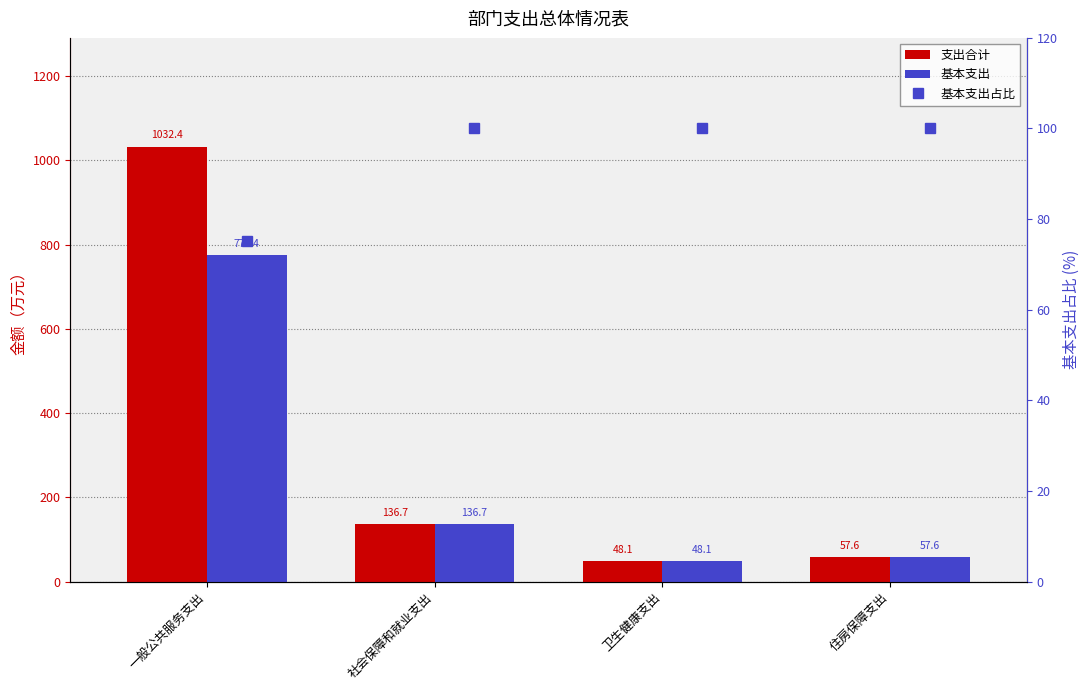

What is the difference between the highest and lowest values at 社会保障和就业支出?

36.7